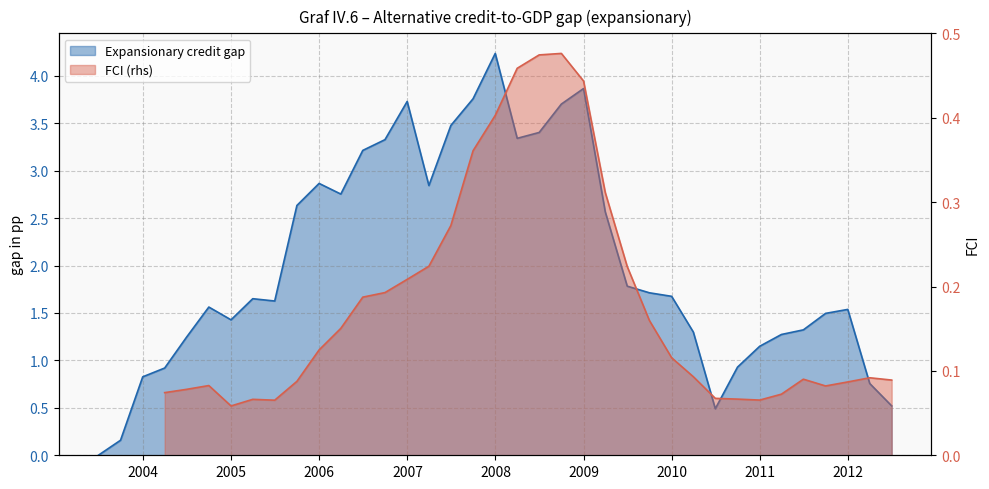

Does the chart display data point markers on the line(s)?

No